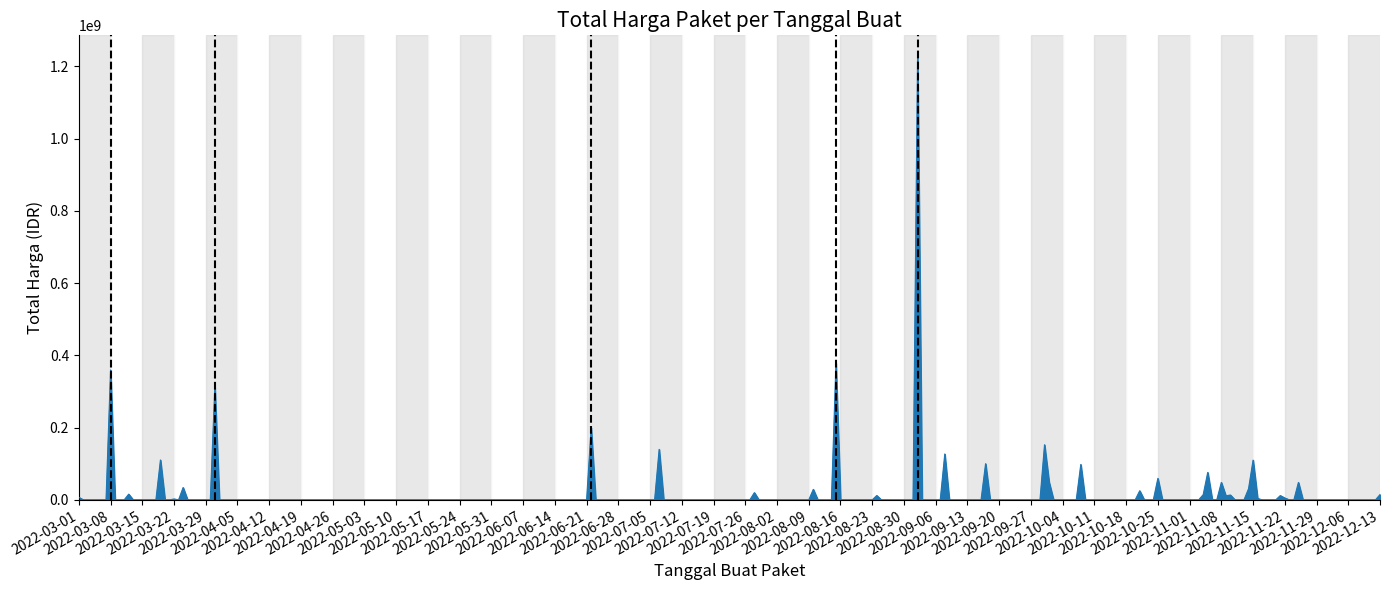

Reading left to right, list all the values displayed in this chart.

total_harga=6936000	1=359500000	2=15787200	3=110389990	4=2395750	5=34132505	6=314121780	7=199200000	8=139800000	9=19950000	10=29000000	11=379075000	12=12000000	13=1224682000	14=127000000	15=100000000	16=152477000	17=49478000	18=98000000	19=25200000	20=59375000	21=14400000	22=75920000	23=48140000	24=11100000	25=13442000	26=30800000	27=110000000	28=3825000	29=11800000	30=5093000	31=48140000	32=14750000